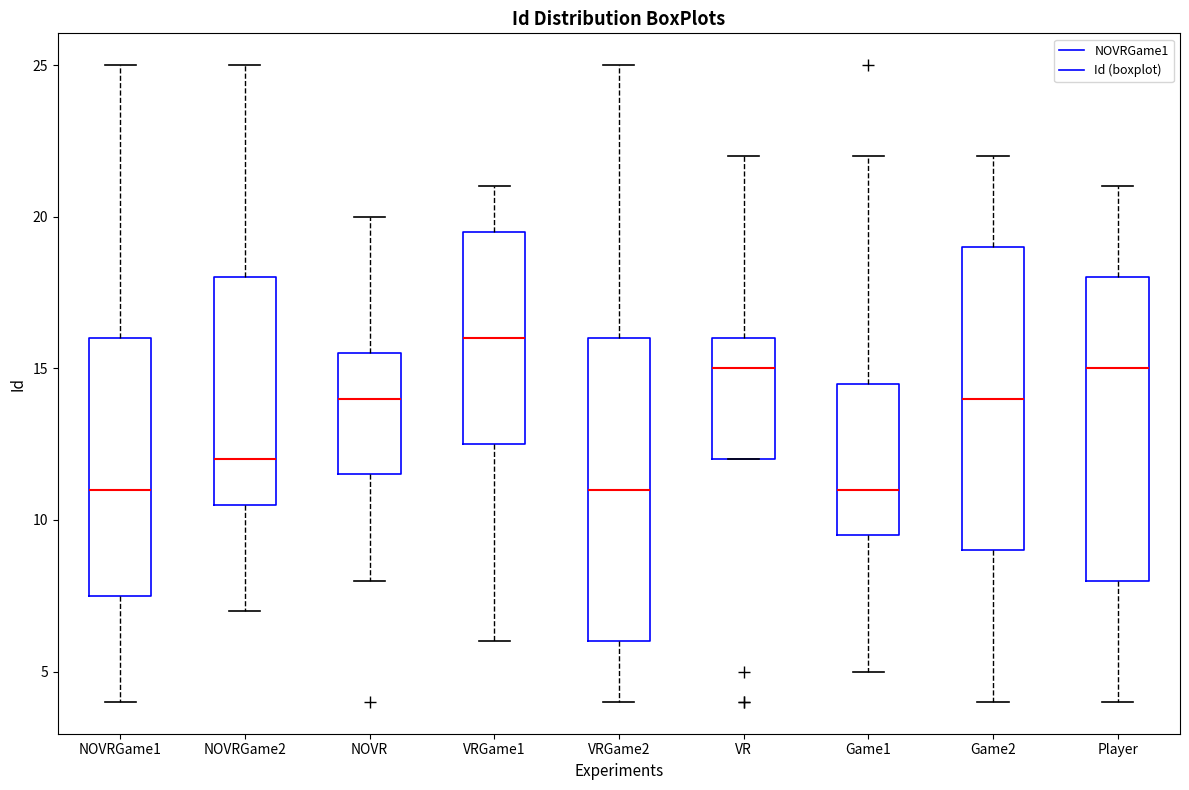

Where does the lower whisker of the box for NOVR end on the y-axis? The values are not printed on the chart, so give them approximately, as read against the axis.

8.0